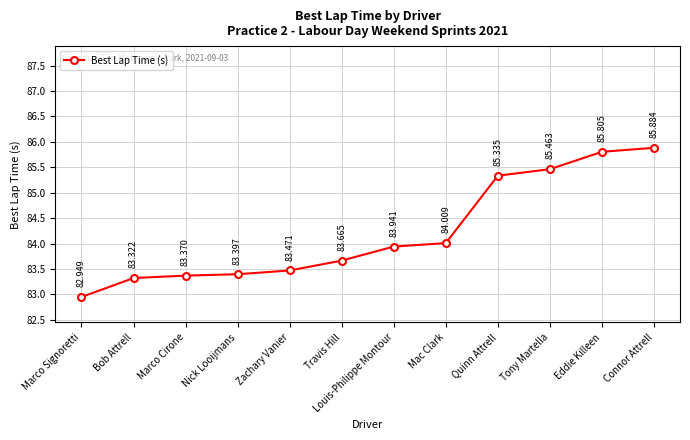

What is the change in value from Marco Cirone to Eddie Killeen?

+2.4